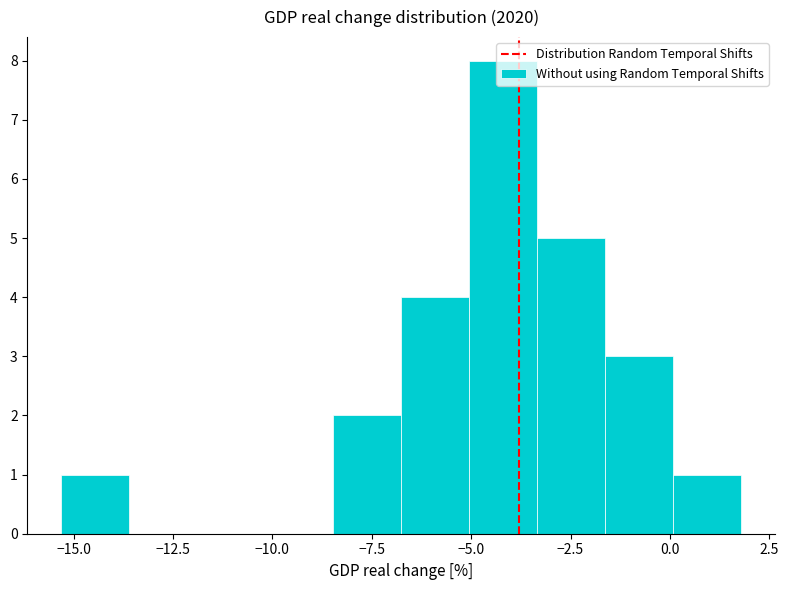

Read against the x-axis, roughly where is the centre of the tallest bar?

-4.0